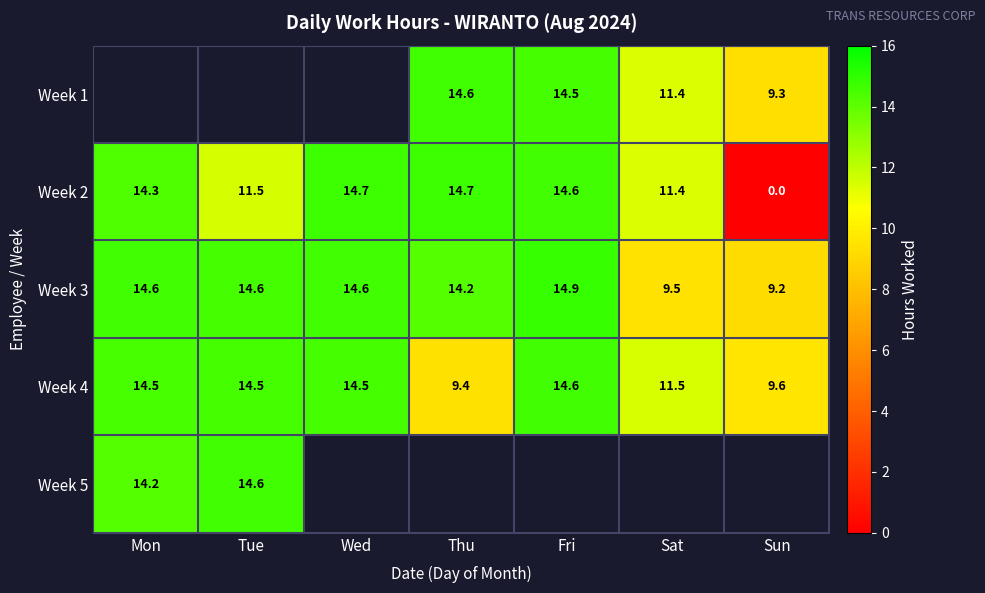

The value of Week 2 at Sun is 5.9. True or false?

False